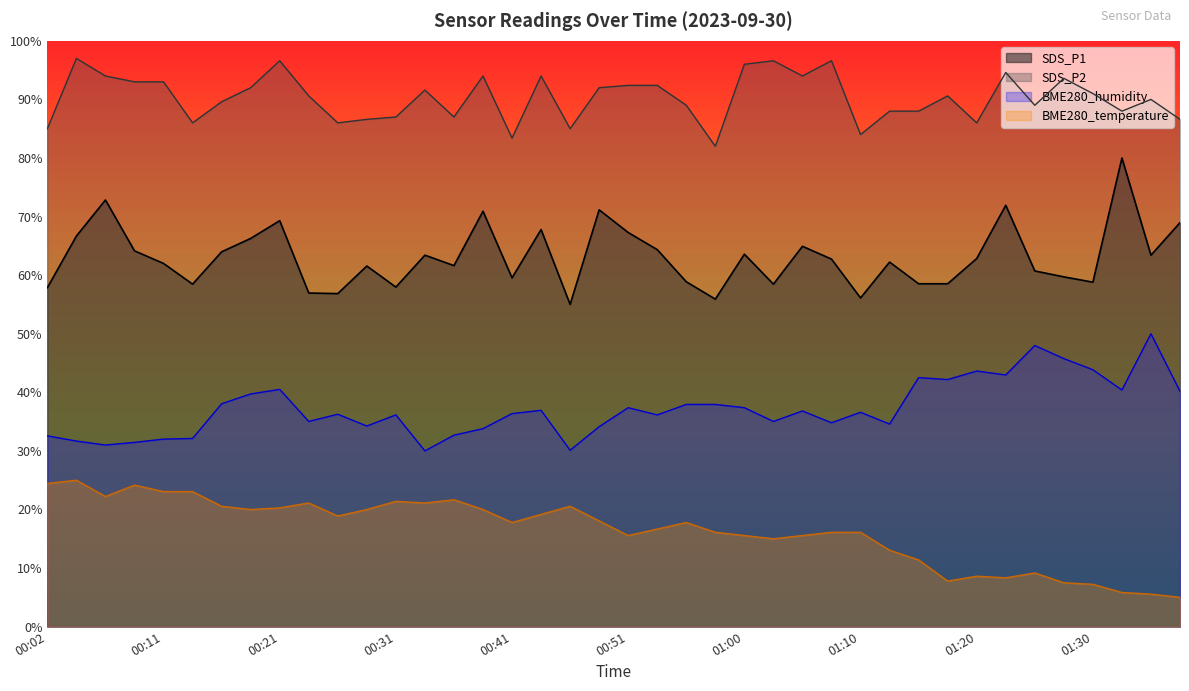

The value of BME280_temperature at 00:02 is 12.0. True or false?

False